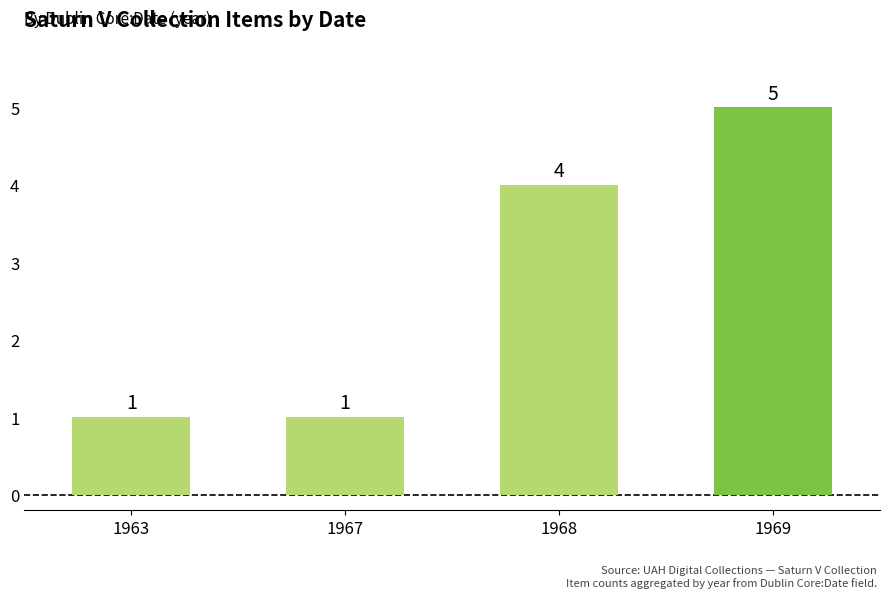

What is the smallest value displayed?

1